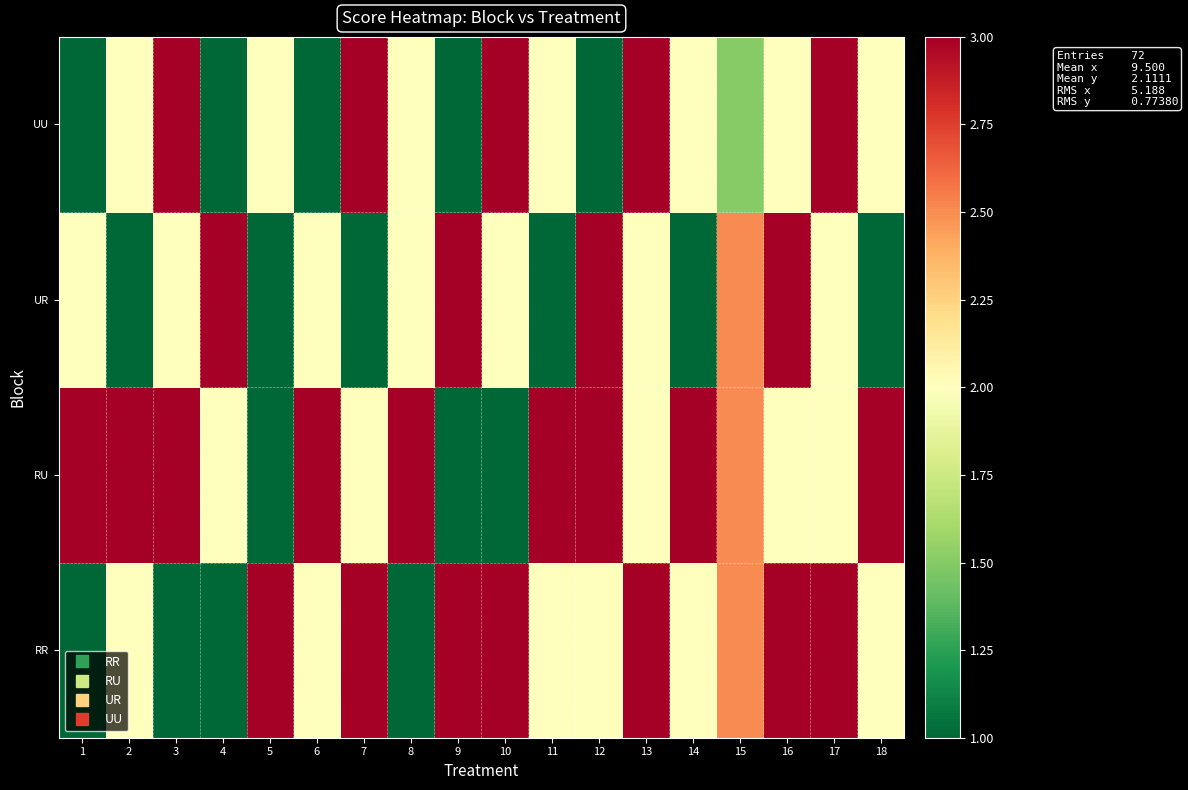

What is the difference between the highest and lowest values at 5?

2.0